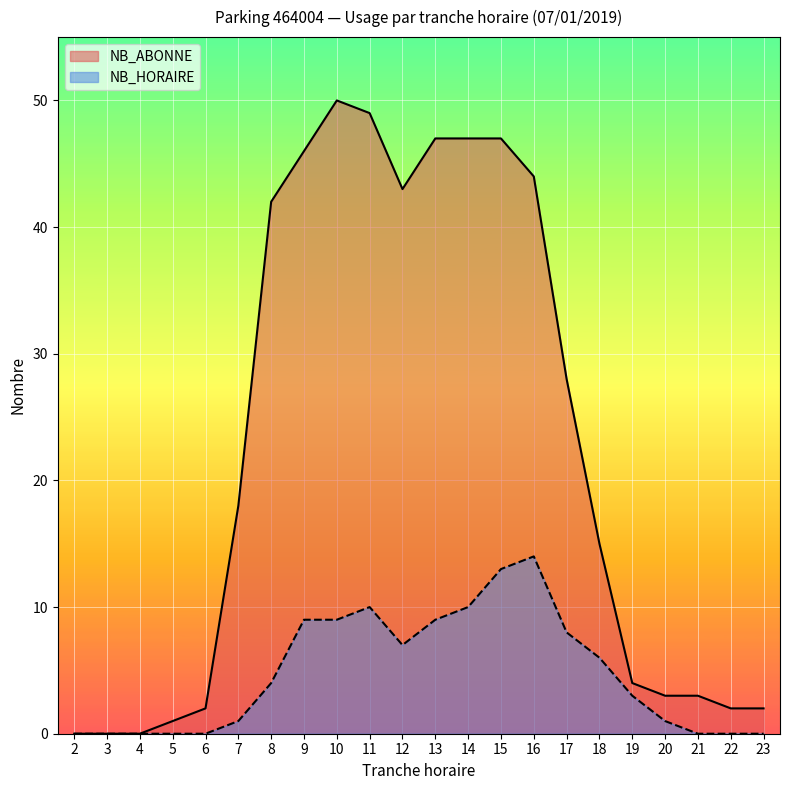

How many categories are shown in the chart?

22